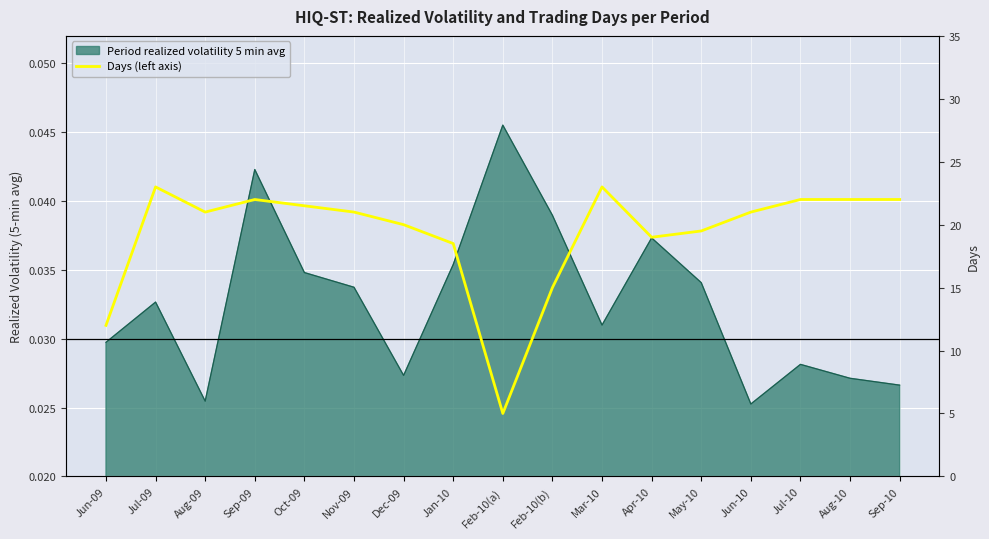

True or false: the data has more than 0 interior local peaks.

True